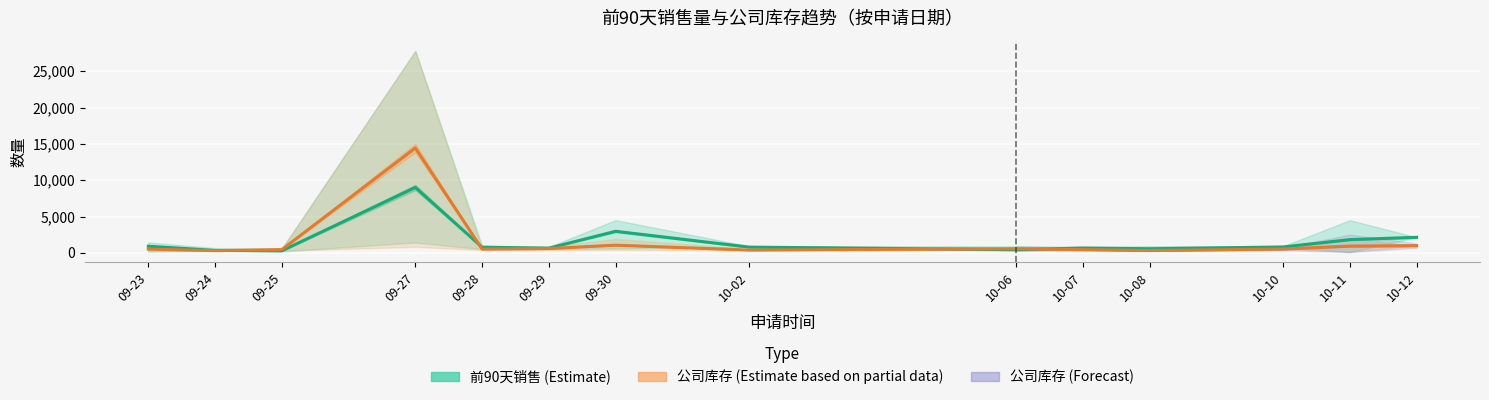

Between which two adjacent categories do 前90天销售 (Estimate) and 公司库存 (Estimate based on partial data) first intersect?

09-24 and 09-25